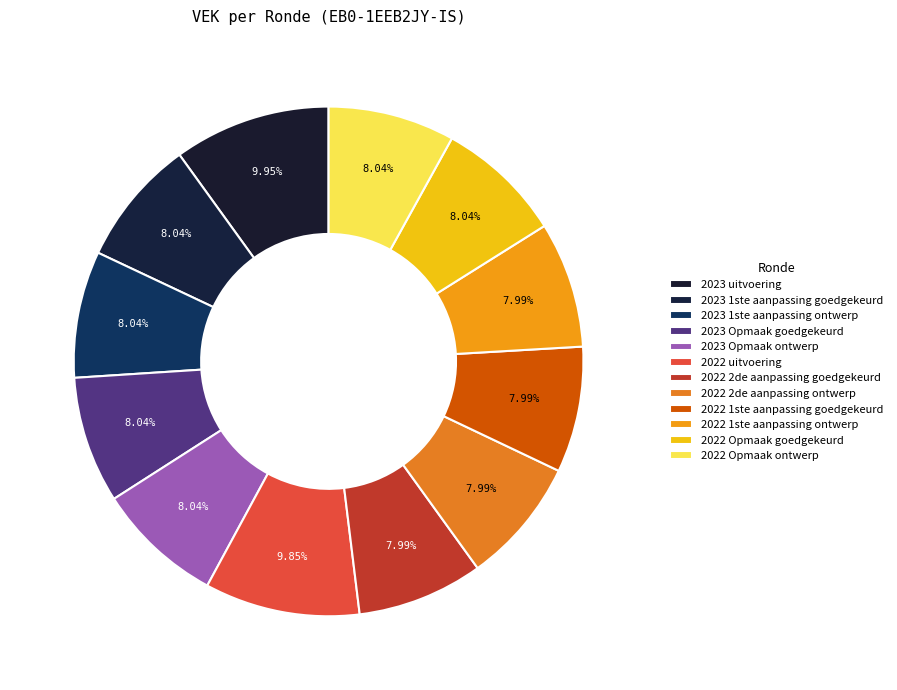

Between 2022 Opmaak goedgekeurd and 2022 uitvoering, which is larger?

2022 uitvoering